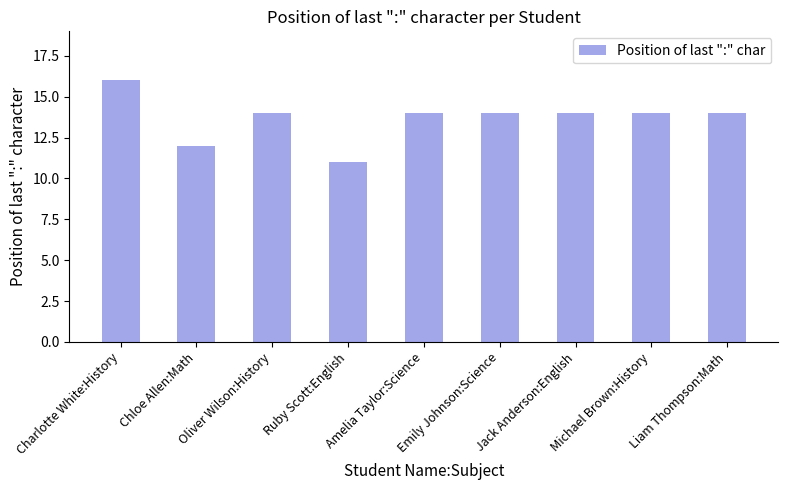

What is the average value?

14